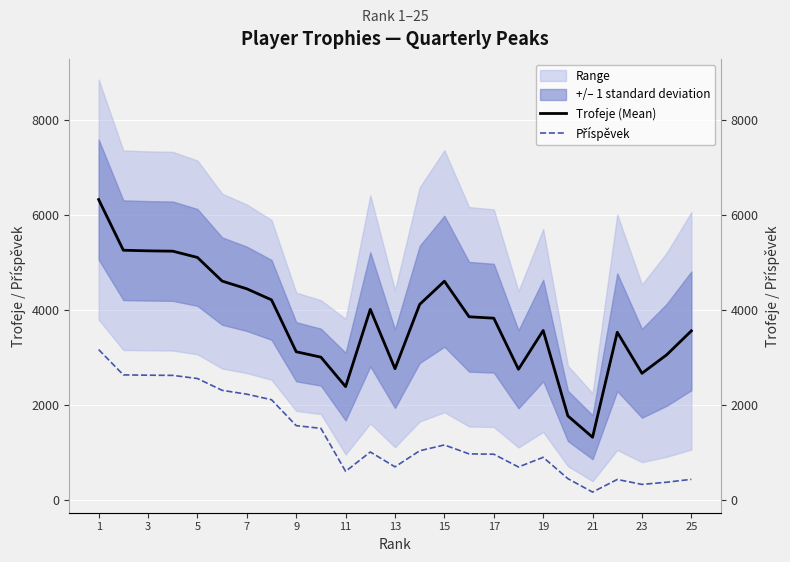

Between 11 and 23, which is larger?

23